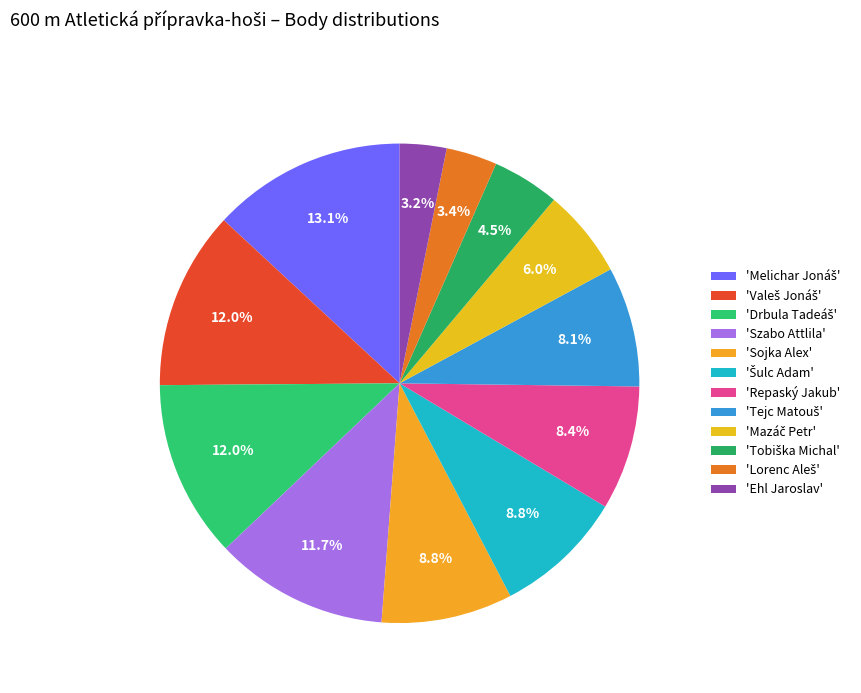

Count the number of slices in the pie.

12